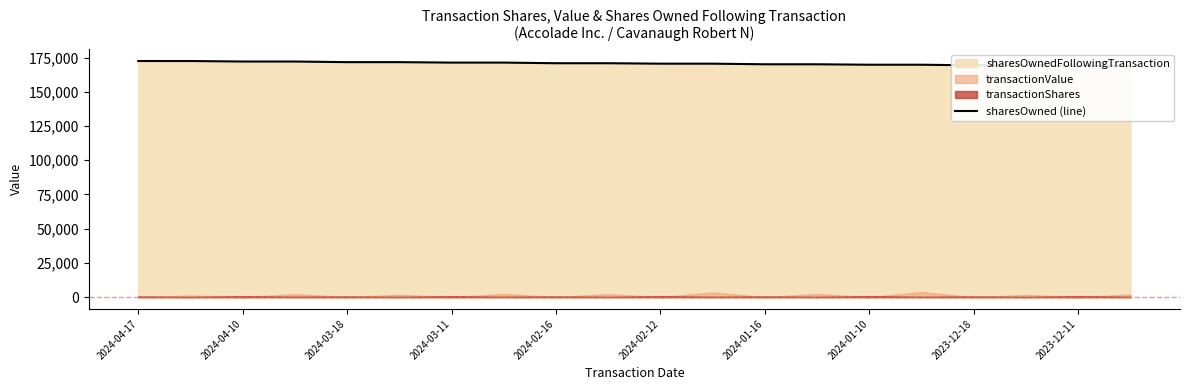

What position from the left is 2023-12-11?

19